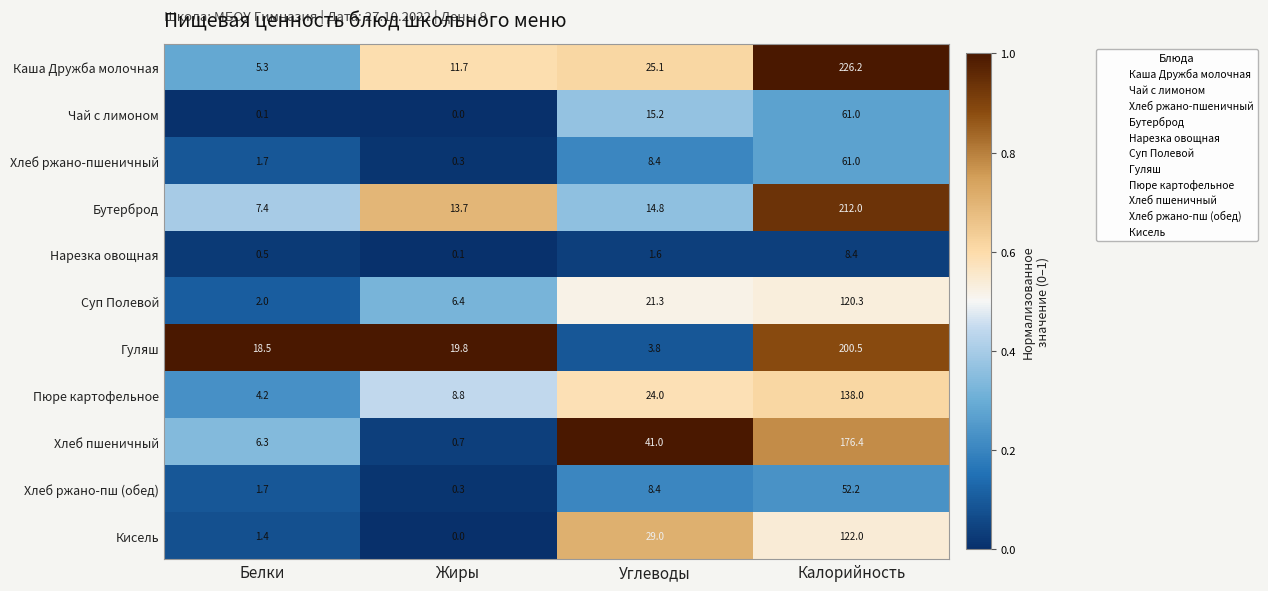

How many distinct data groups are displayed?

11